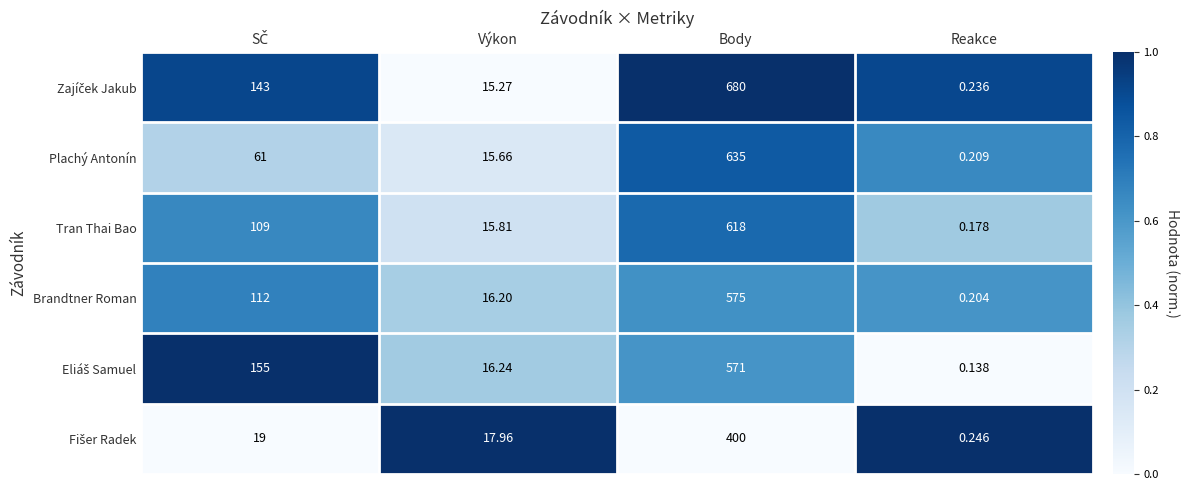

Which label corresponds to the largest value in the chart?

Body